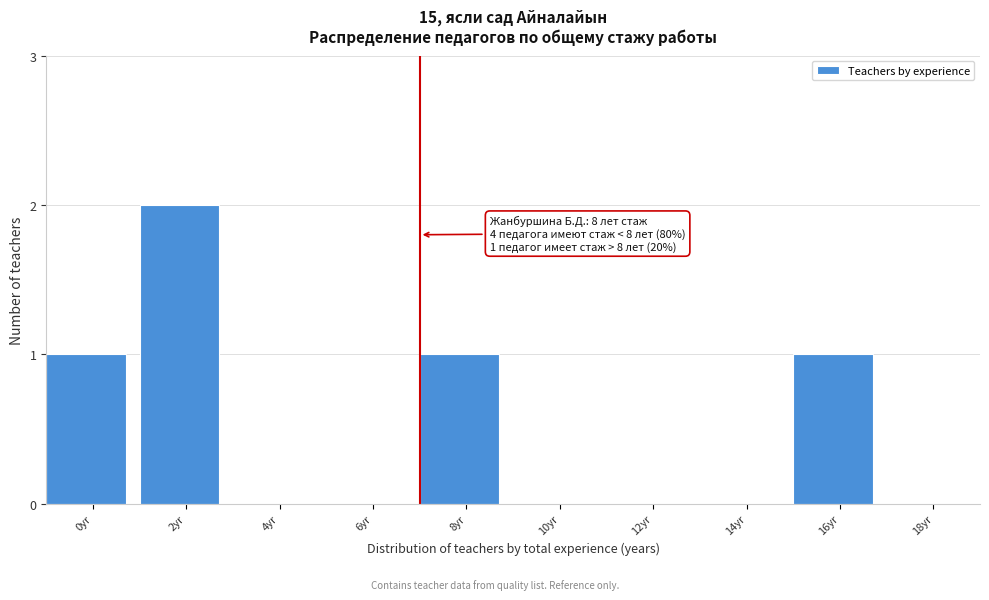

Reading left to right, transcribe all the data shown in this chart.

0yr=1	2yr=2	4yr=0	6yr=0	8yr=1	10yr=0	12yr=0	14yr=0	16yr=1	18yr=0